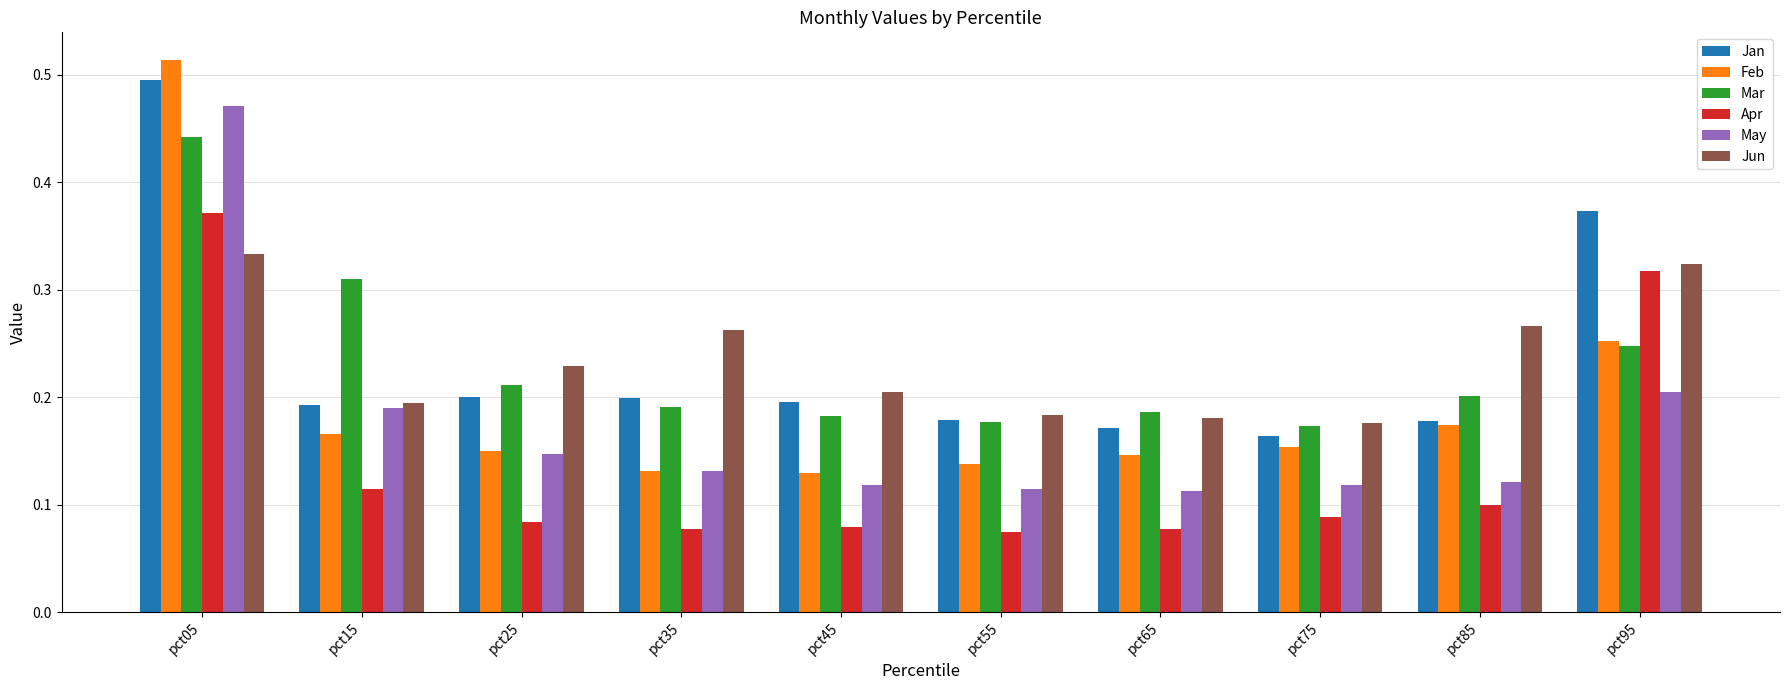

The Mar series shows 0.2 at pct15. True or false?

False